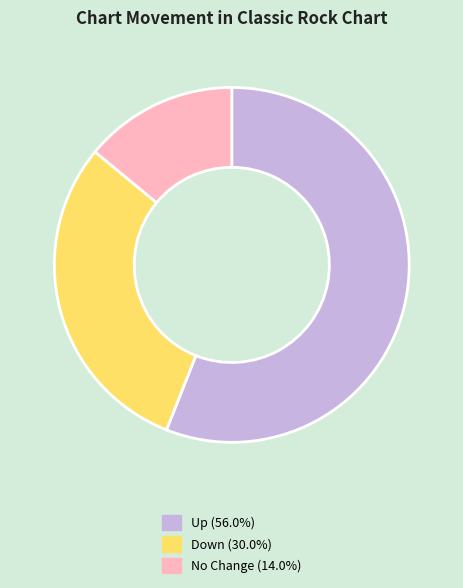

How many segments does this pie chart have?

3